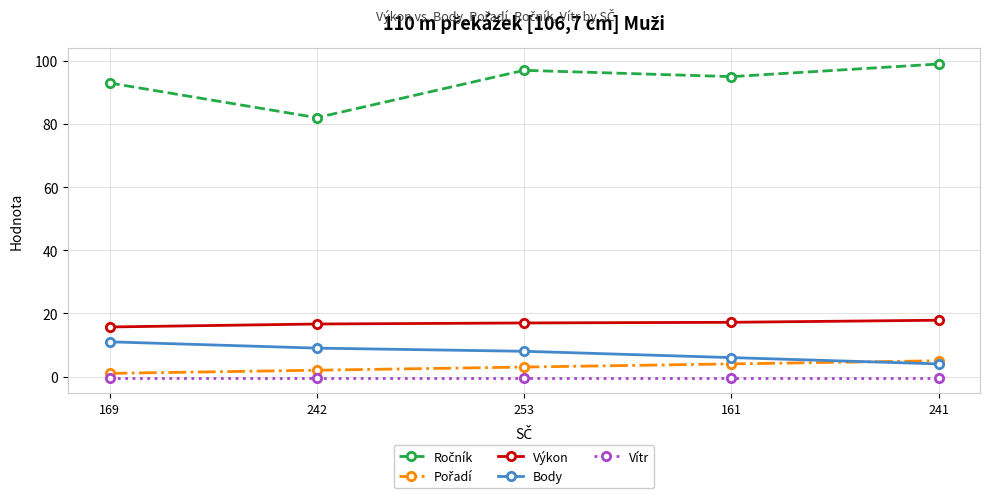

The Výkon series shows 25.5 at 161. True or false?

False